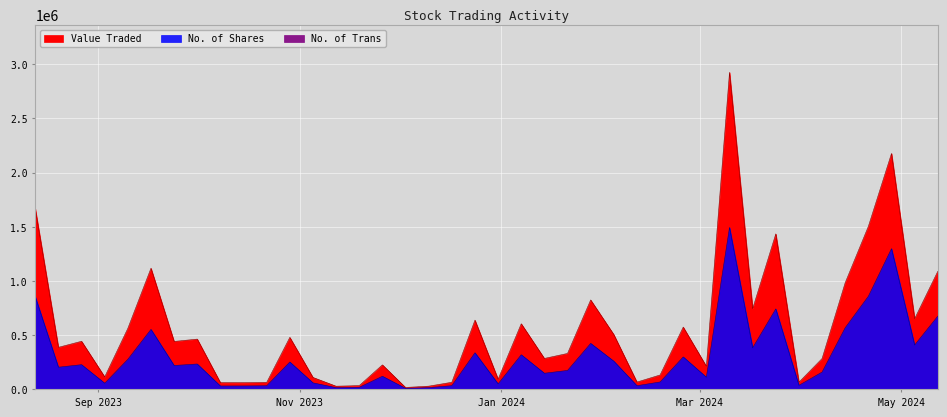

The value of Value Traded at 28/04/2024 is 2176629. True or false?

True